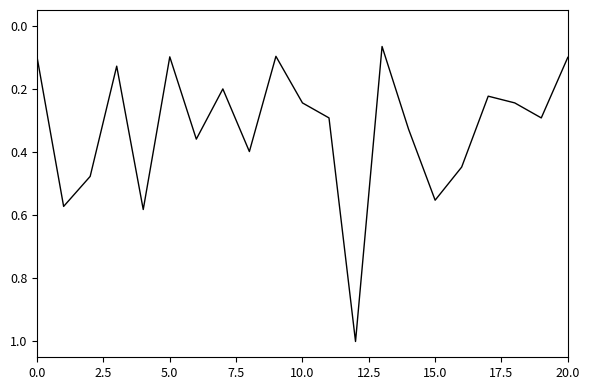

What is the maximum value shown in the chart?

1.0